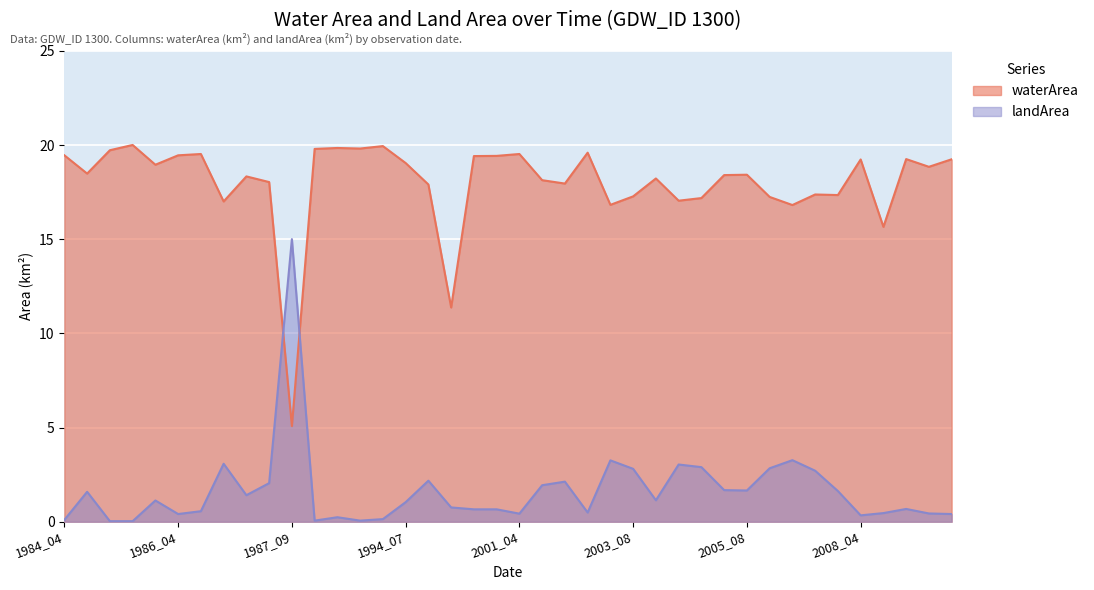

What is the difference between the waterArea values at 1987_09 and 2002_09?

14.5